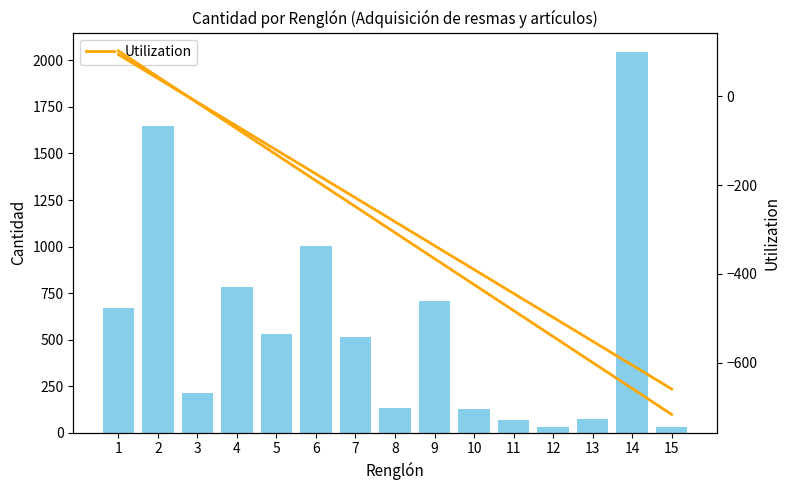

Rank the categories by value from lowest to highest.

15, 12, 11, 13, 10, 8, 3, 7, 5, 1, 9, 4, 6, 2, 14